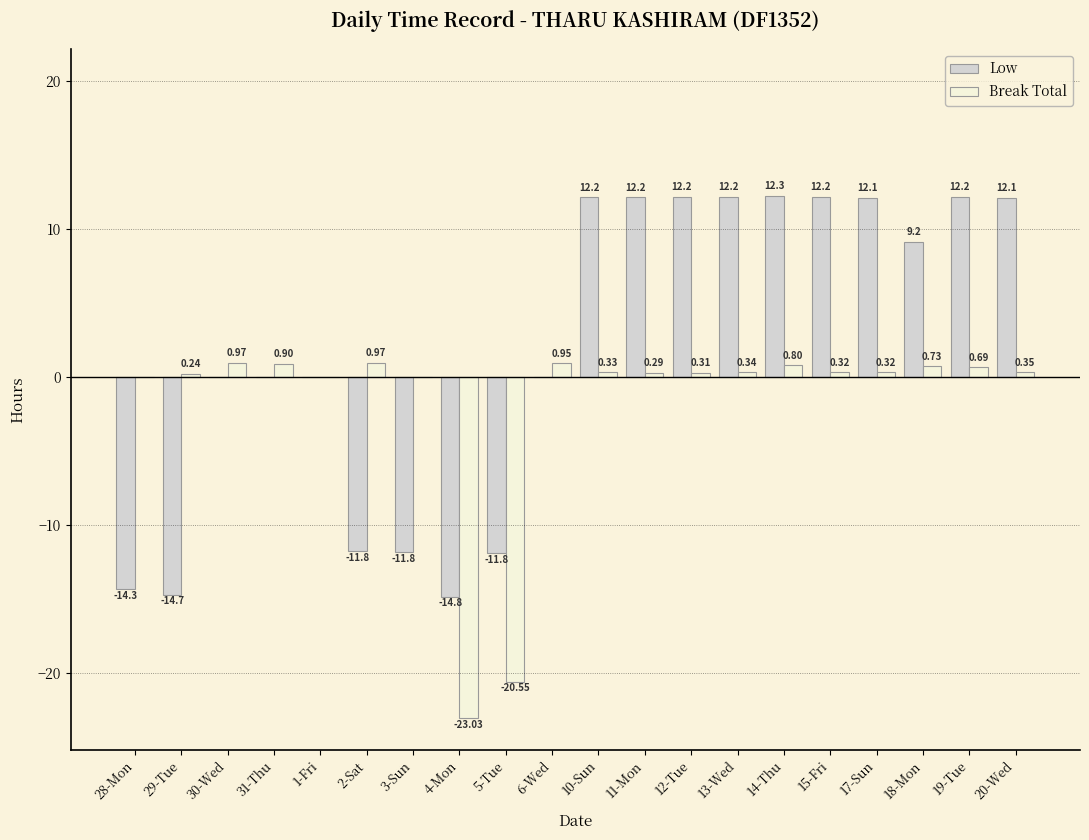

What is the sum of all Low values?

39.5